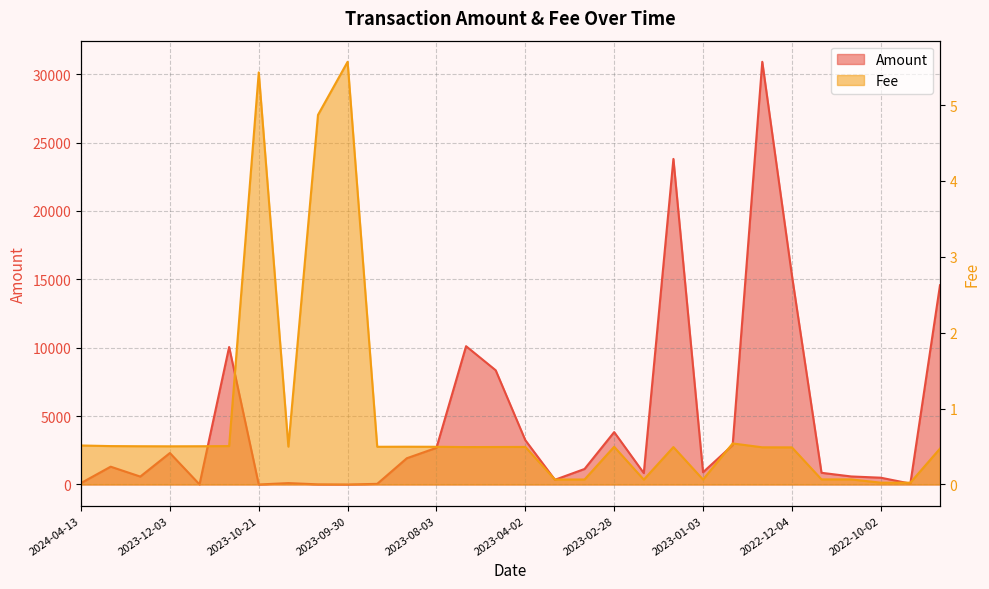

At which label does Fee reach its peak?

2023-09-30